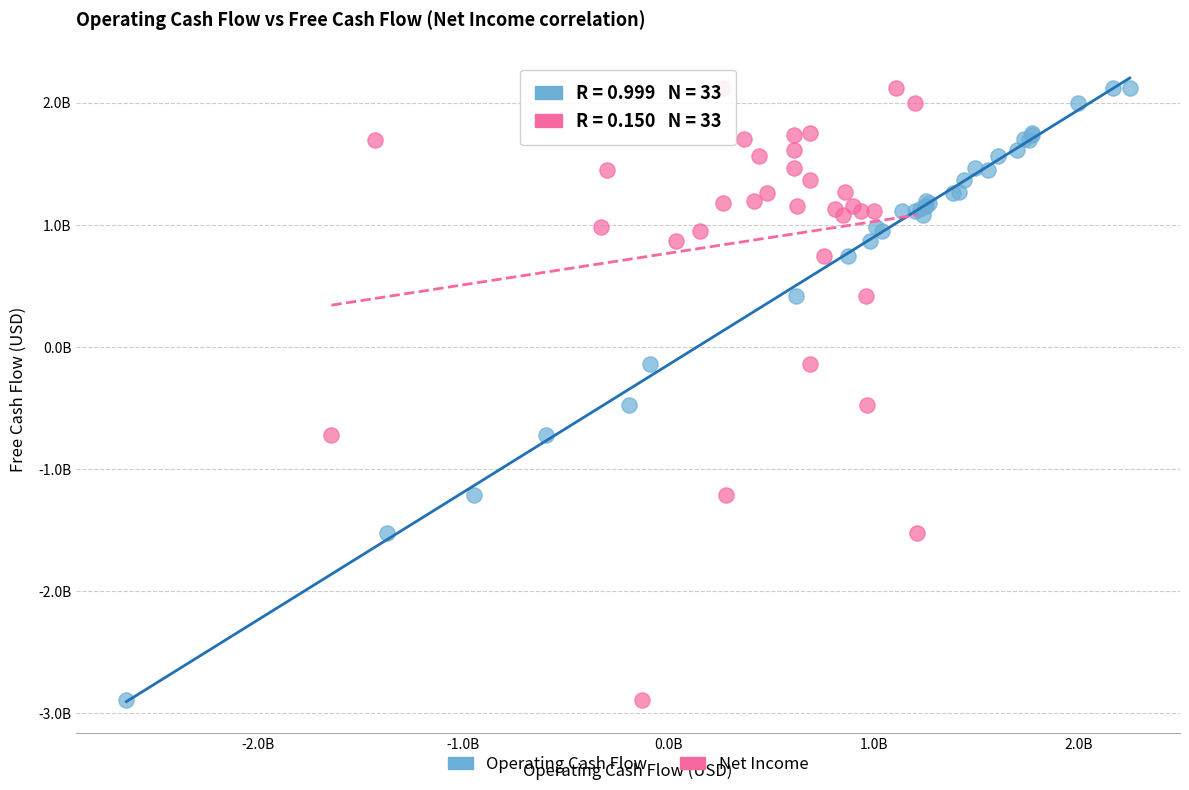

What are all the series names shown in the legend?

Operating Cash Flow, Net Income